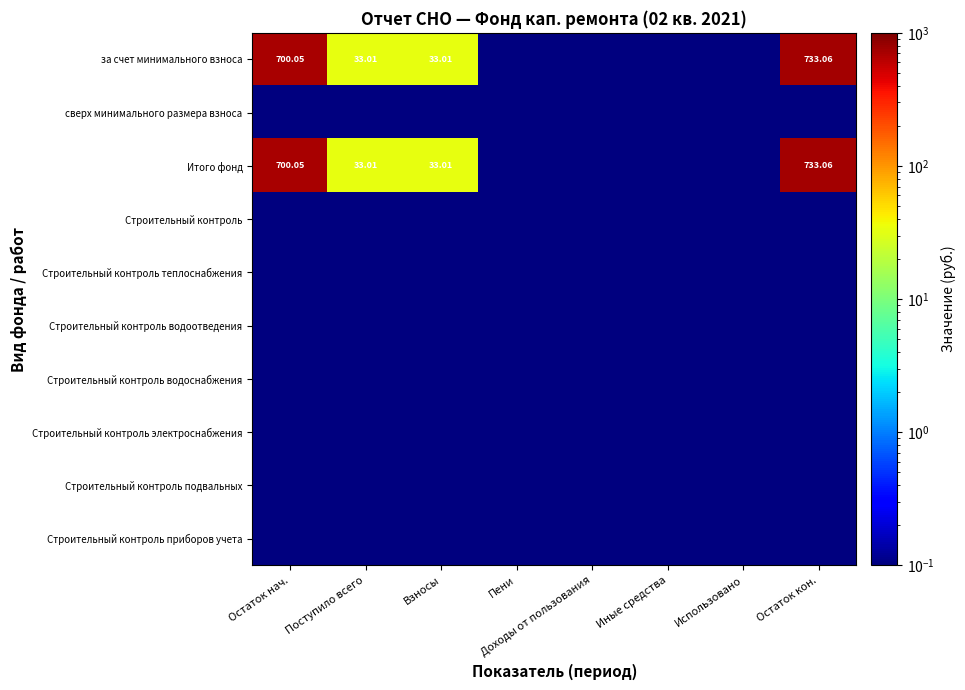

What is the spread (max minus min) of values at Остаток нач.?

700.0